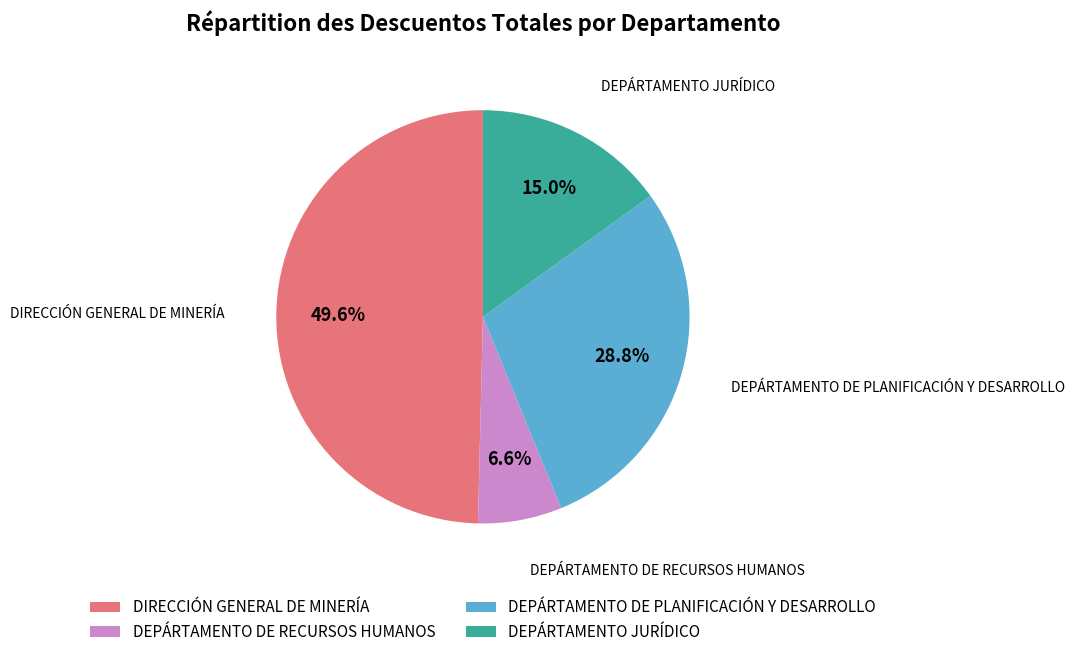

To the nearest percent, what is the combined percentage of DEPÁRTAMENTO DE PLANIFICACIÓN Y DESARROLLO and DEPÁRTAMENTO DE RECURSOS HUMANOS?

35%